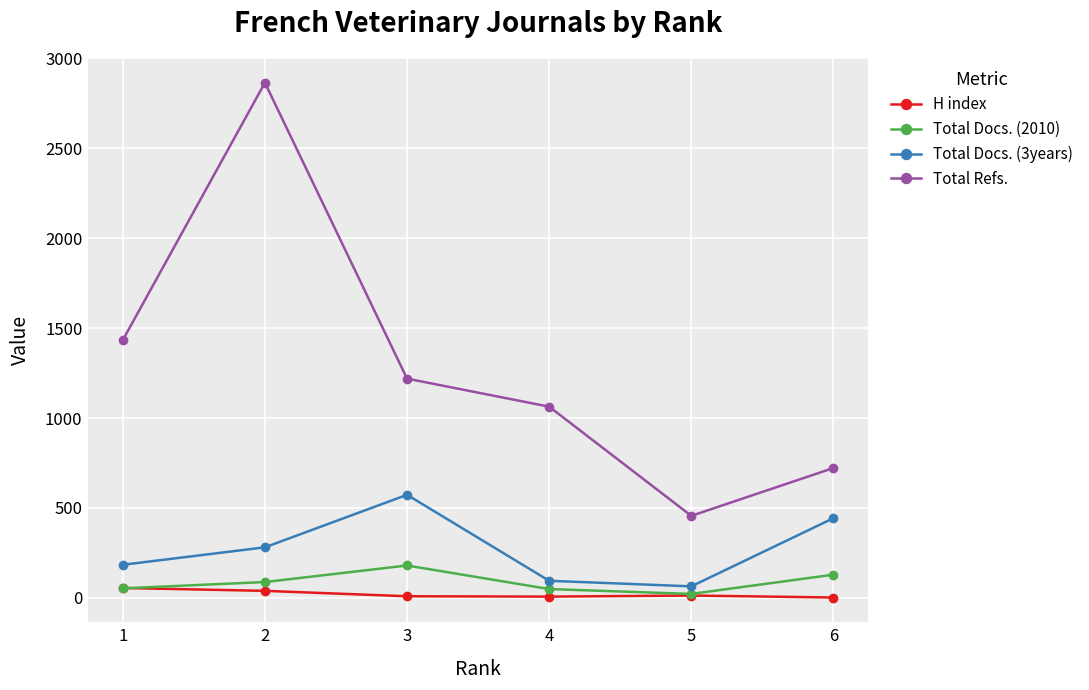

Which series has the largest range (max minus min)?

Total Refs.